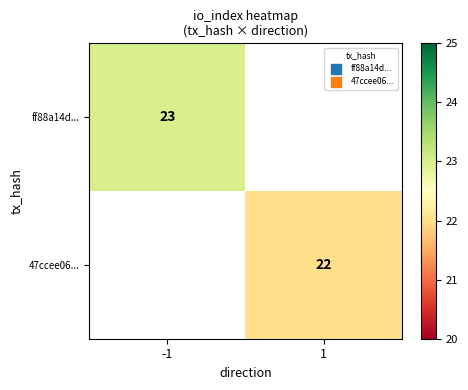

True or false: 47ccee06... has a value of 22 at 1.

True